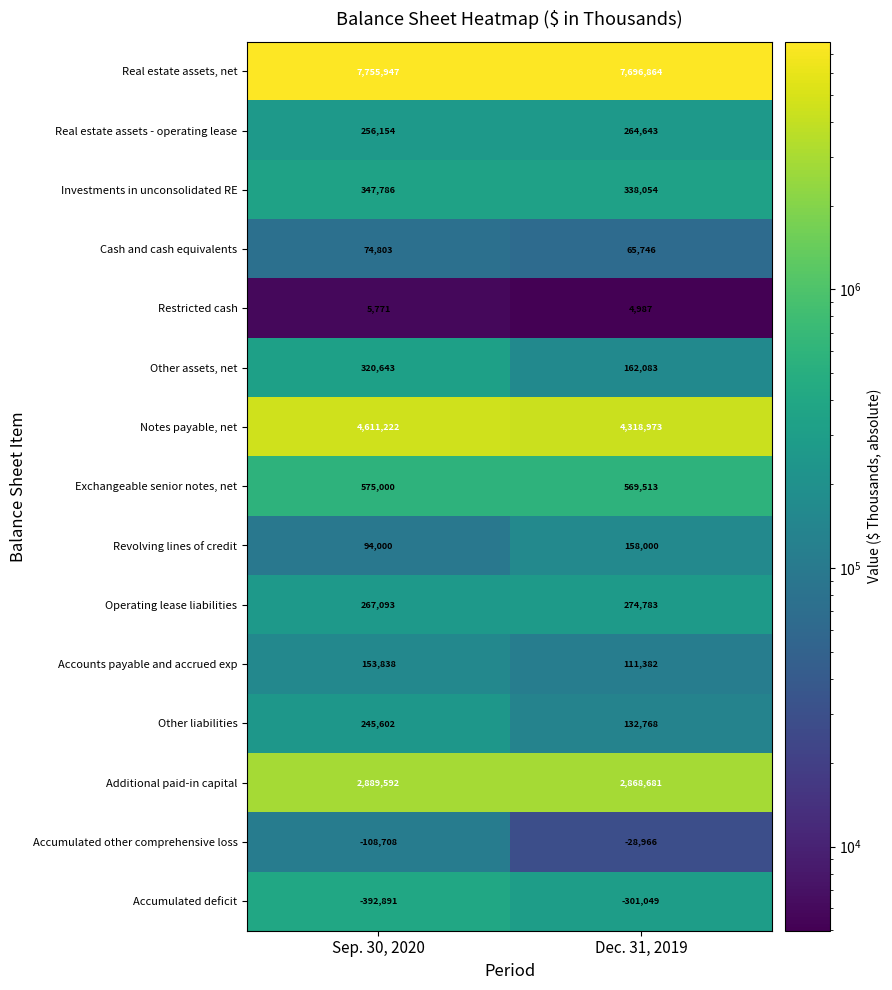

What is the average value of the Real estate assets, net series?

7726406